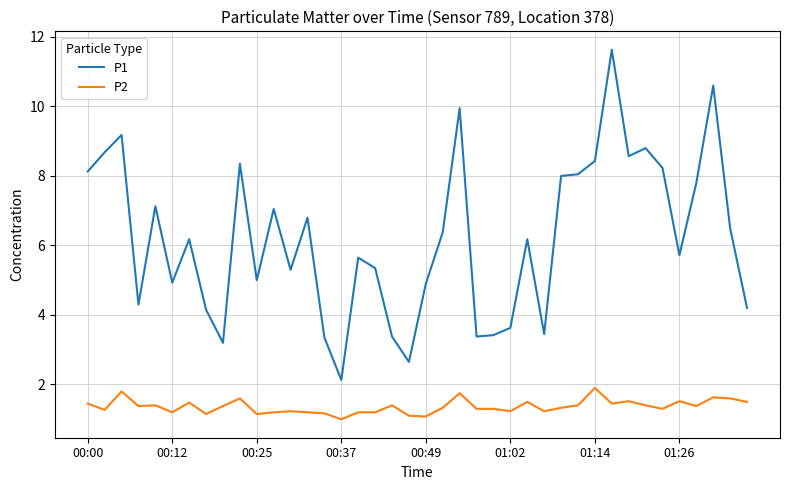

Does the chart display data point markers on the line(s)?

No